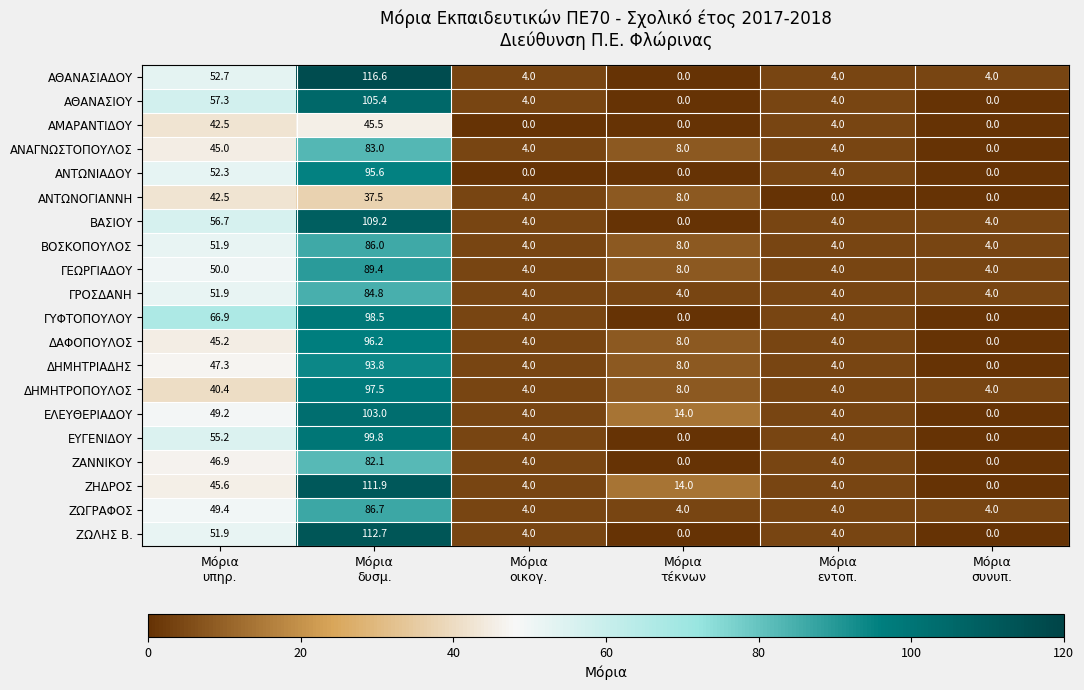

Rank the series by their maximum value, from lowest to highest.

ΑΝΤΩΝΟΓΙΑΝΝΗ, ΑΜΑΡΑΝΤΙΔΟΥ, ΖΑΝΝΙΚΟΥ, ΑΝΑΓΝΩΣΤΟΠΟΥΛΟΣ, ΓΡΟΣΔΑΝΗ, ΒΟΣΚΟΠΟΥΛΟΣ, ΖΩΓΡΑΦΟΣ, ΓΕΩΡΓΙΑΔΟΥ, ΔΗΜΗΤΡΙΑΔΗΣ, ΑΝΤΩΝΙΑΔΟΥ, ΔΑΦΟΠΟΥΛΟΣ, ΔΗΜΗΤΡΟΠΟΥΛΟΣ, ΓΥΦΤΟΠΟΥΛΟΥ, ΕΥΓΕΝΙΔΟΥ, ΕΛΕΥΘΕΡΙΑΔΟΥ, ΑΘΑΝΑΣΙΟΥ, ΒΑΣΙΟΥ, ΖΗΔΡΟΣ, ΖΩΛΗΣ Β., ΑΘΑΝΑΣΙΑΔΟΥ